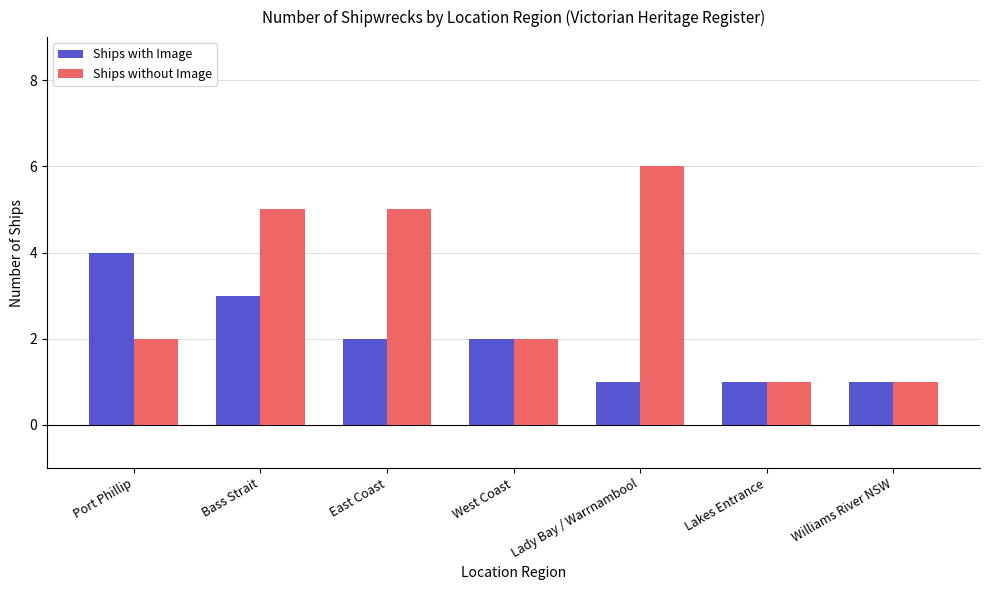

Reading left to right, transcribe all the data shown in this chart.

Ships with Image: 4	3	2	2	1	1	1
Ships without Image: 2	5	5	2	6	1	1